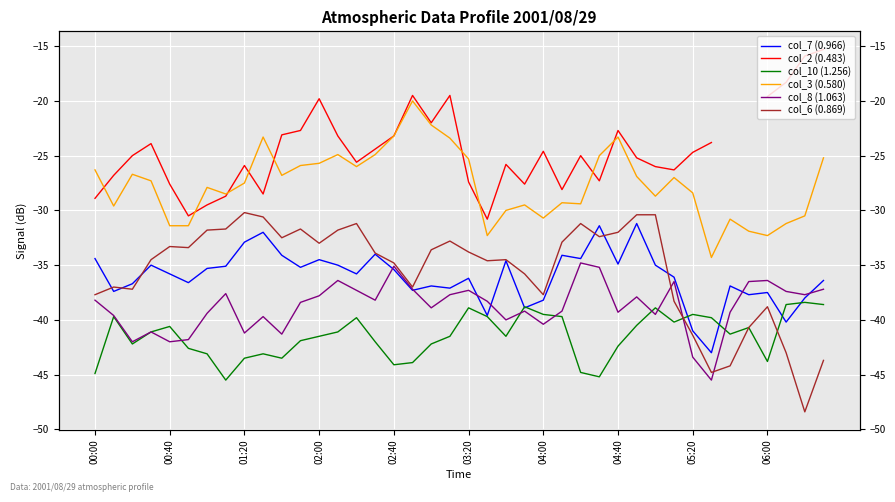

The value of col_10 (1.256) at 25 is -60.3. True or false?

False